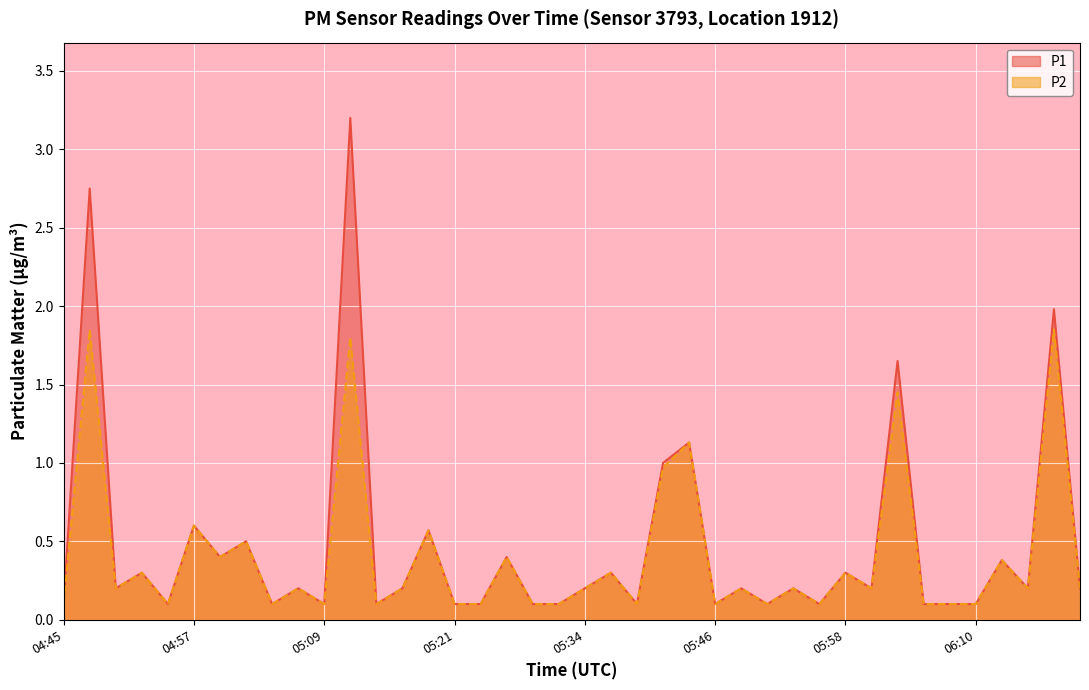

What are all the series names shown in the legend?

P1, P2